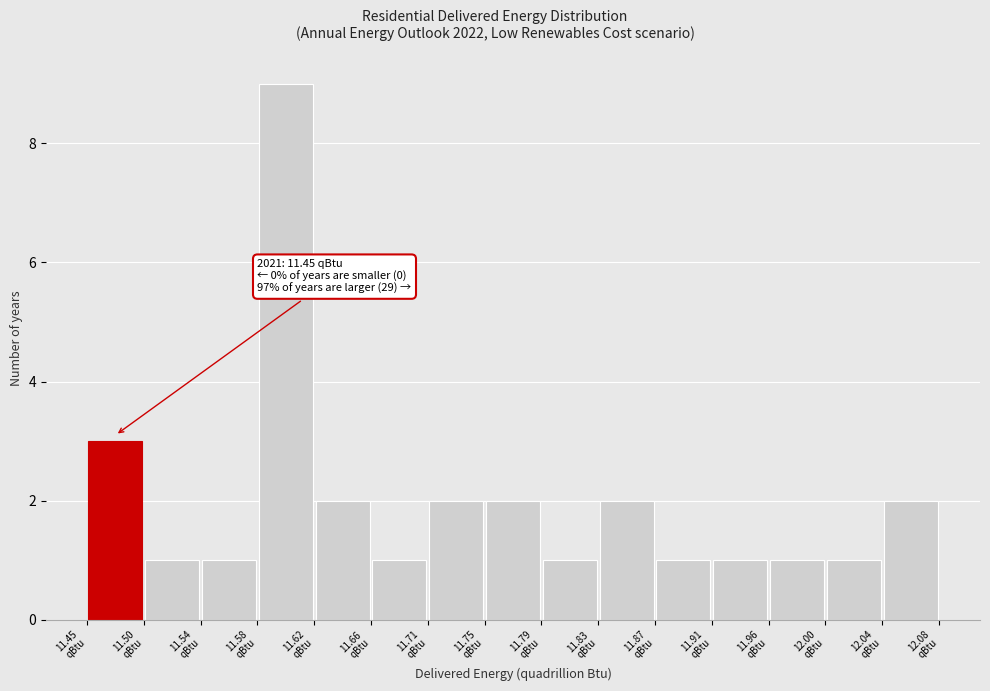

Over which range of the x-axis is the bar tallest?

11.580 to 11.620